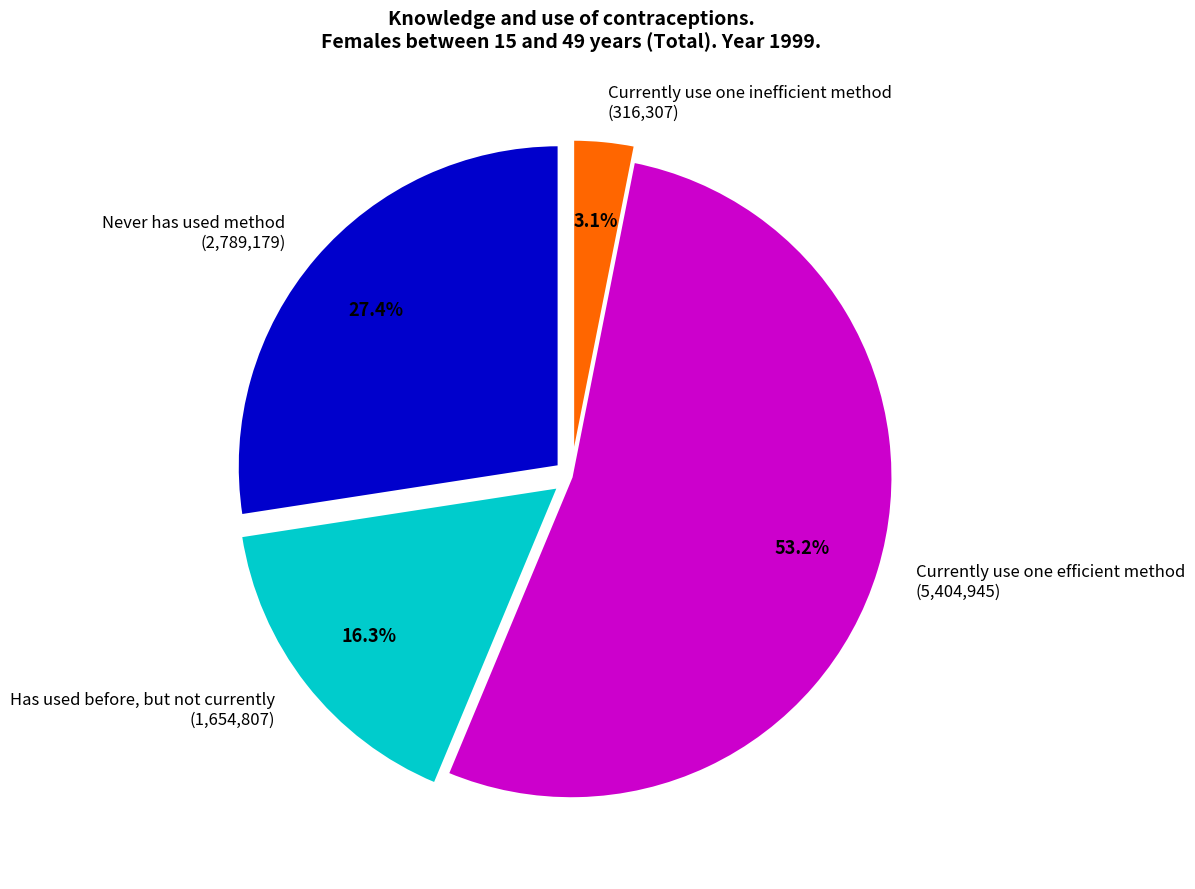

True or false: Never has used method accounts for 27% of the total.

True